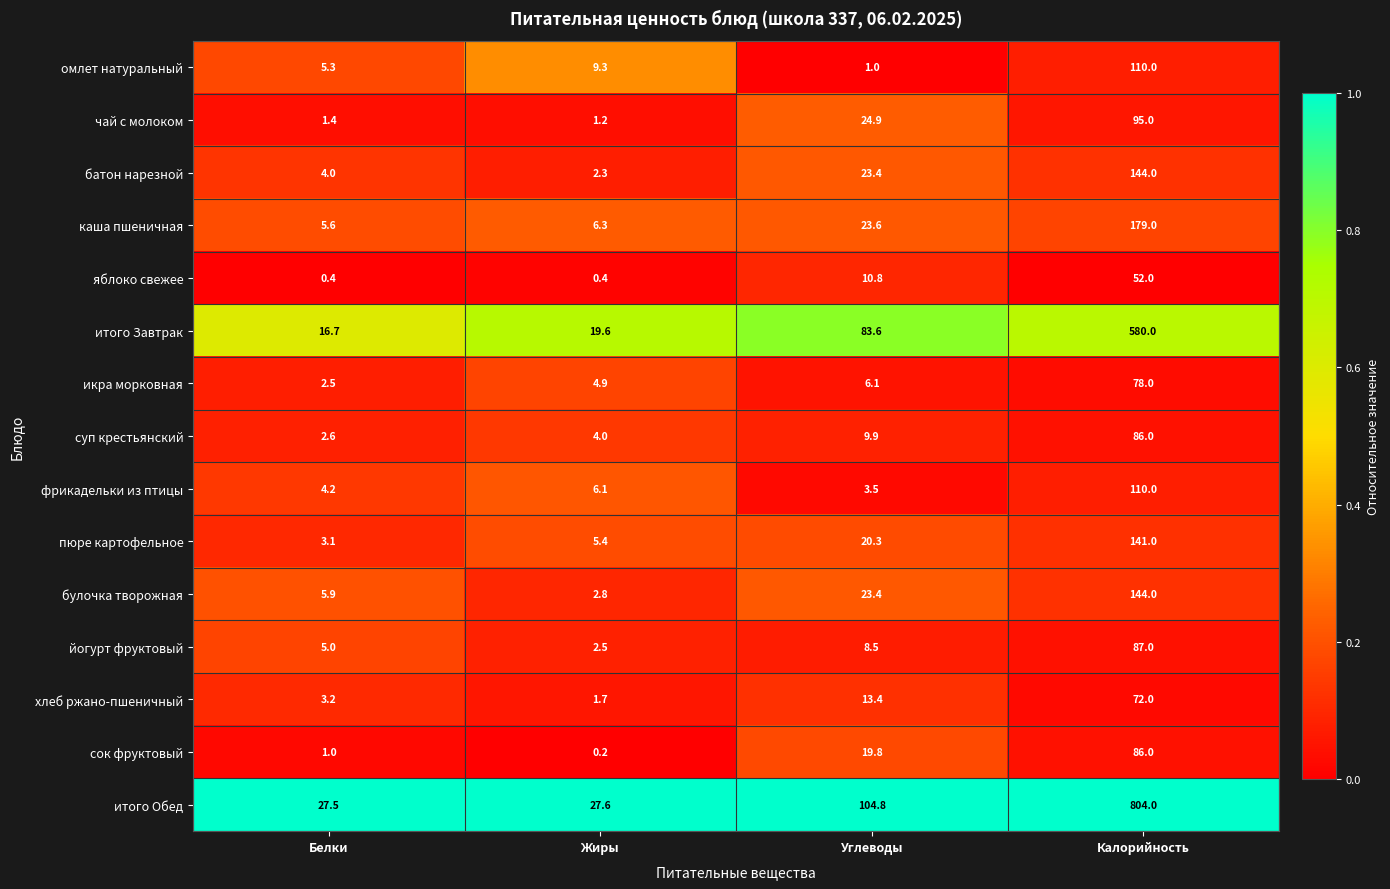

At which label does чай с молоком first exceed 24?

Углеводы